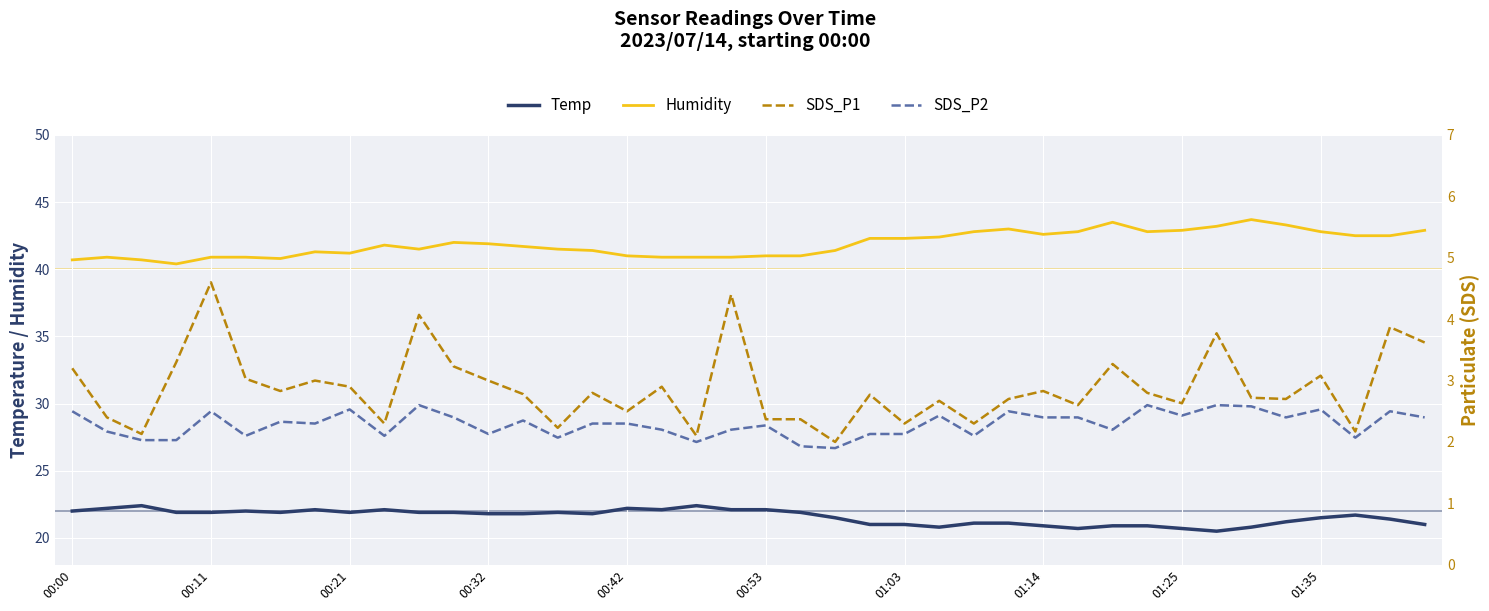

Reading left to right, transcribe all the data shown in this chart.

Temp: 22.0	22.2	22.4	21.9	21.9	22.0	21.9	22.1	21.9	22.1	21.9	21.9	21.8	21.8	21.9	21.8	22.2	22.1	22.4	22.1	22.1	21.9	21.5	21.0	21.0	20.8	21.1	21.1	20.9	20.7	20.9	20.9	20.7	20.5	20.8	21.2	21.5	21.7	21.4	21.0
Humidity: 40.7	40.9	40.7	40.4	40.9	40.9	40.8	41.3	41.2	41.8	41.5	42.0	41.9	41.7	41.5	41.4	41.0	40.9	40.9	40.9	41.0	41.0	41.4	42.3	42.3	42.4	42.8	43.0	42.6	42.8	43.5	42.8	42.9	43.2	43.7	43.3	42.8	42.5	42.5	42.9
SDS_P1: 3.2	2.4	2.1	3.3	4.6	3.0	2.8	3.0	2.9	2.3	4.1	3.2	3.0	2.8	2.2	2.8	2.5	2.9	2.1	4.4	2.4	2.4	2.0	2.8	2.3	2.7	2.3	2.7	2.8	2.6	3.3	2.8	2.6	3.8	2.7	2.7	3.1	2.2	3.9	3.6
SDS_P2: 2.5	2.2	2.0	2.0	2.5	2.1	2.3	2.3	2.5	2.1	2.6	2.4	2.1	2.4	2.1	2.3	2.3	2.2	2.0	2.2	2.3	1.9	1.9	2.1	2.1	2.4	2.1	2.5	2.4	2.4	2.2	2.6	2.4	2.6	2.6	2.4	2.5	2.1	2.5	2.4